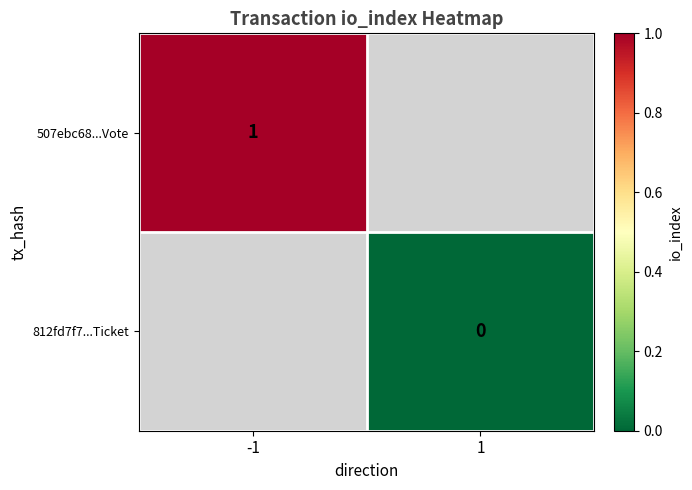

Between 1 and -1, which is larger?

-1